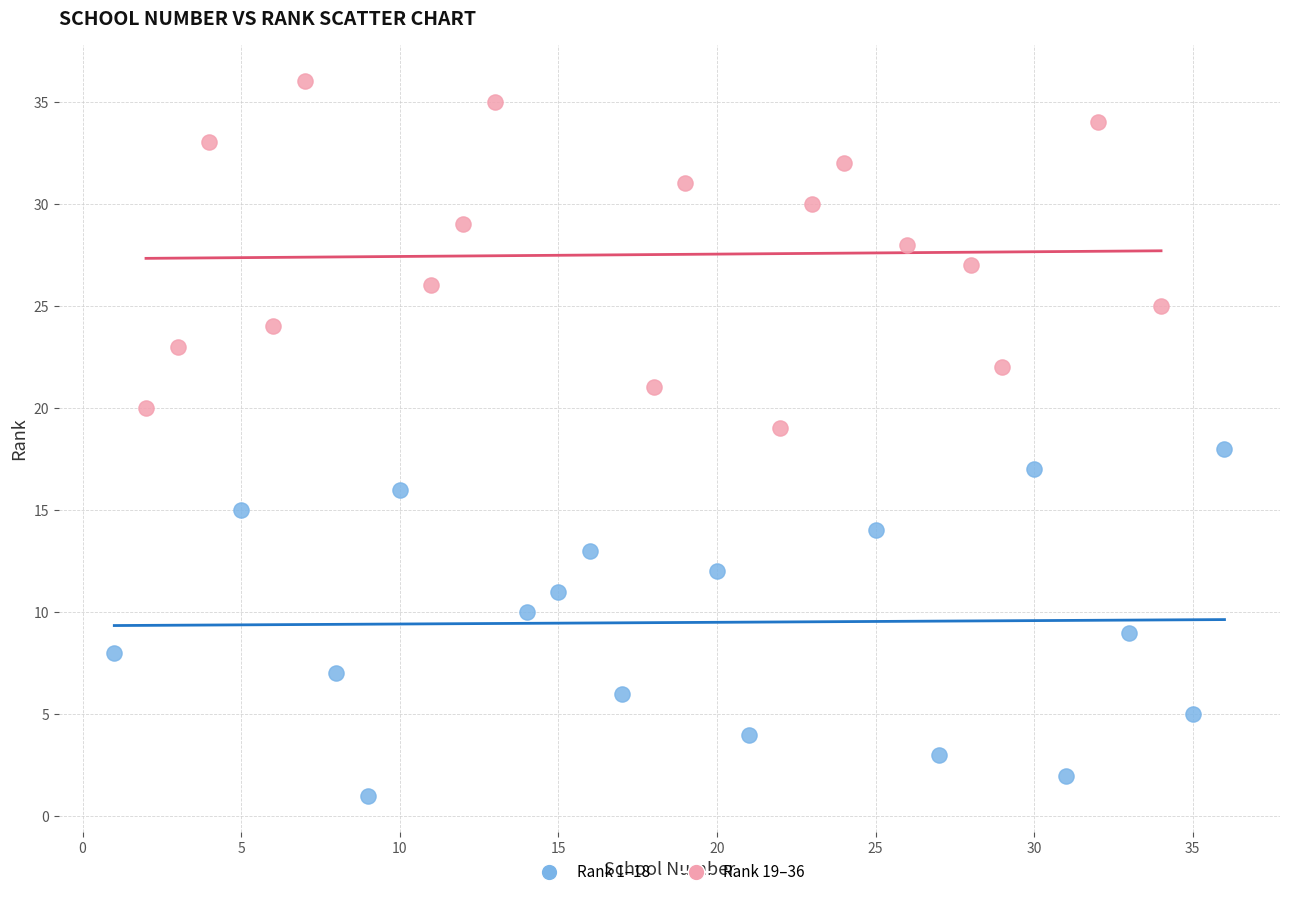

Which series contains the lowest Y value?

Rank 1–18